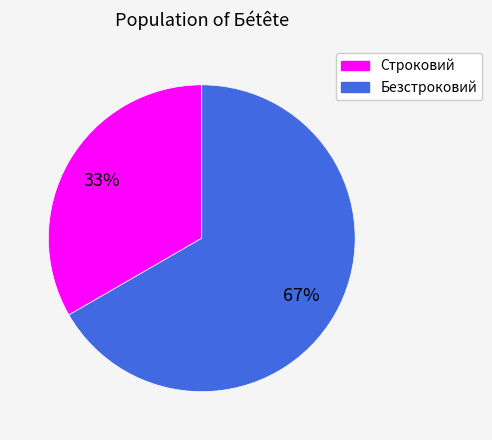

To the nearest percent, what percentage of the pie is Безстроковий?

67%